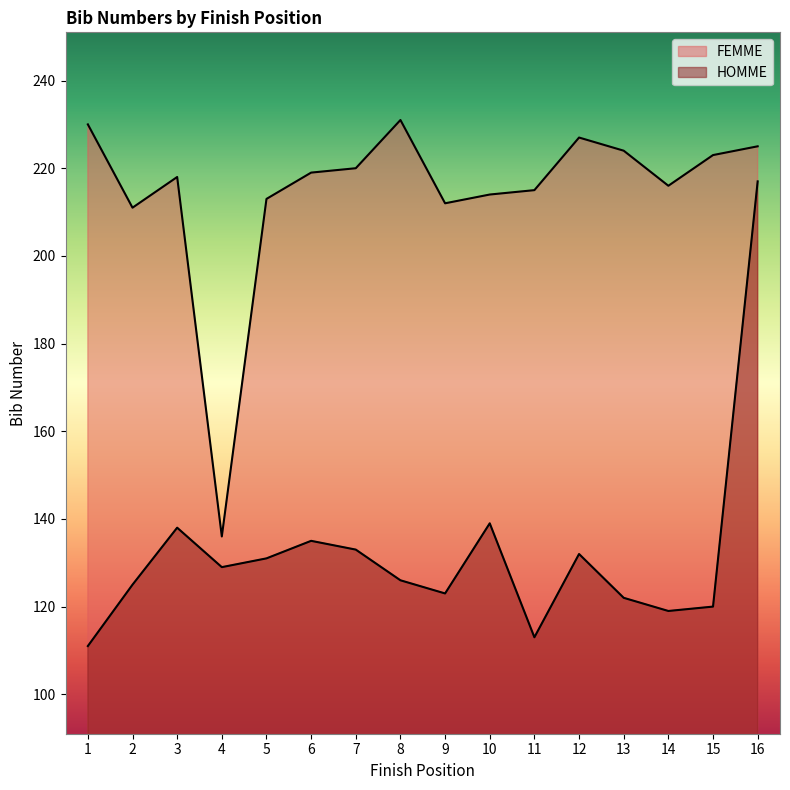

True or false: HOMME has a value of 183 at 11.

False